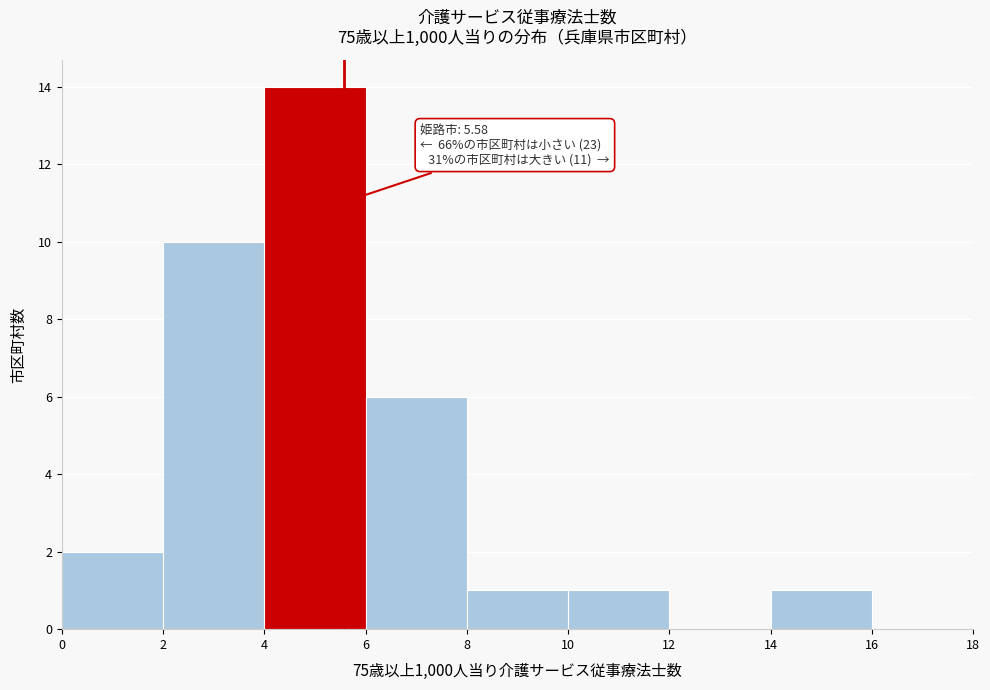

Over which range of the x-axis is the bar tallest?

4 to 6